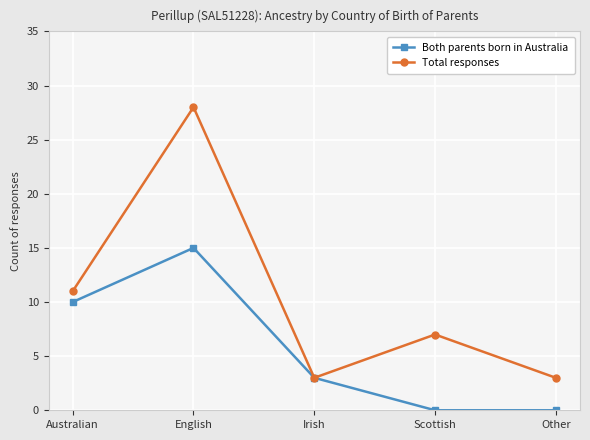

Reading right to left, transcribe all the data shown in this chart.

Both parents born in Australia: 0	0	3	15	10
Total responses: 3	7	3	28	11